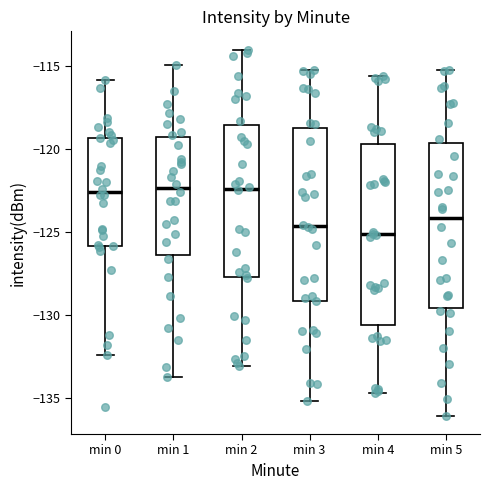

Comparing the boxes themselves (not the whiskers), which one is the tallest?

min 4